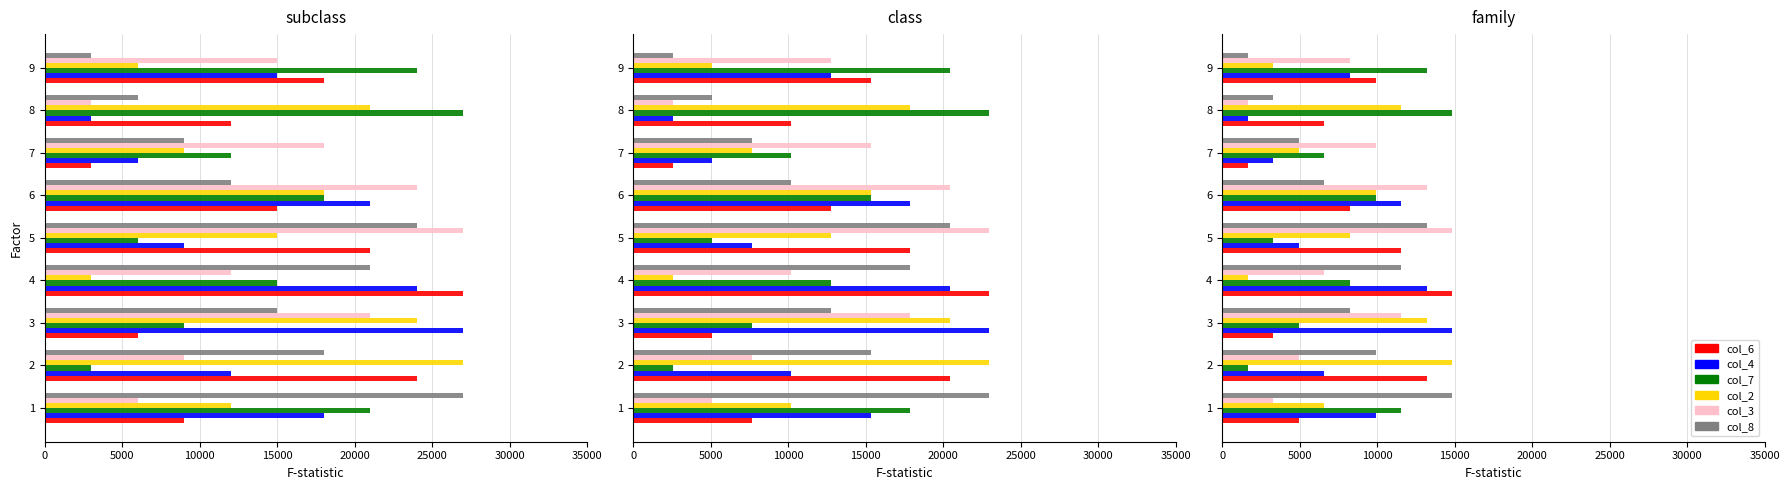

Does the chart contain any negative values?

No